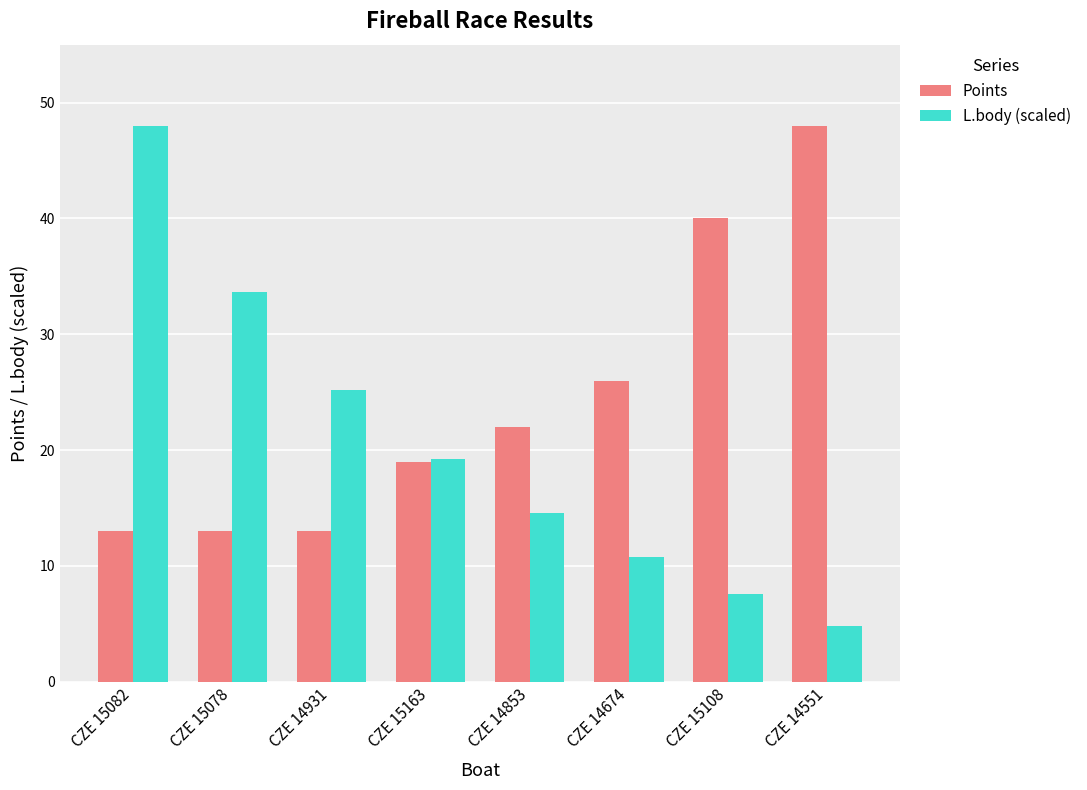

Does the chart contain any negative values?

No